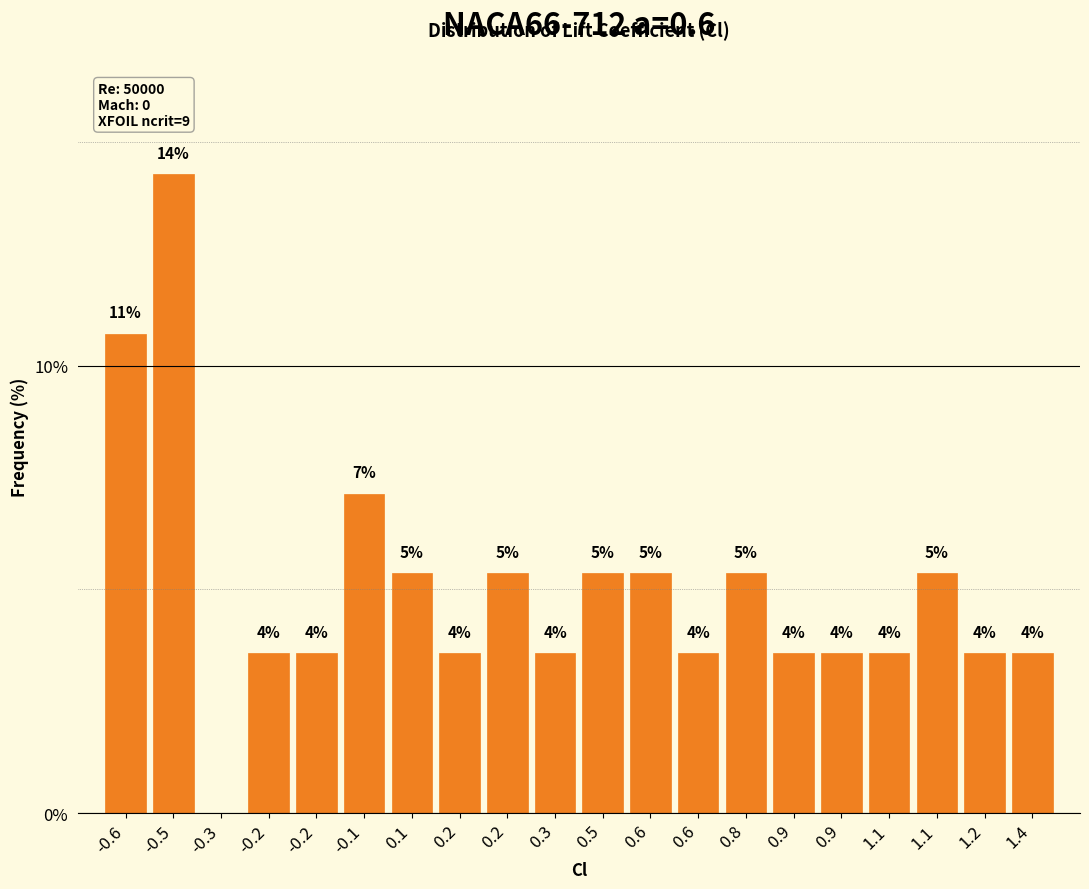

Are the bars horizontal?

No